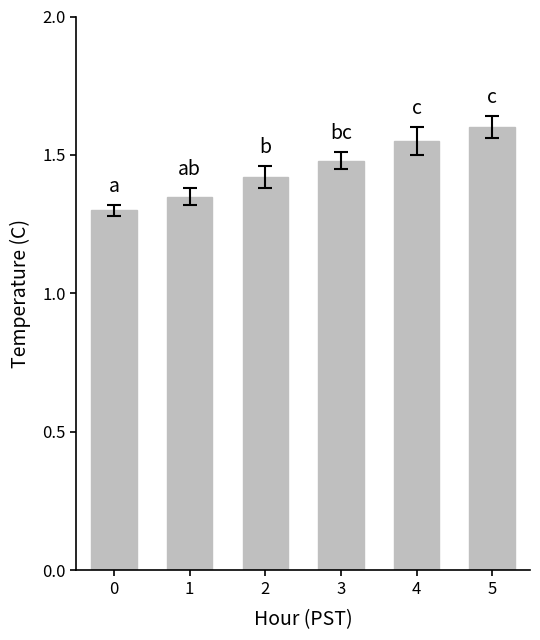

What is the ratio of the value at 5 to the value at 2?

1.1